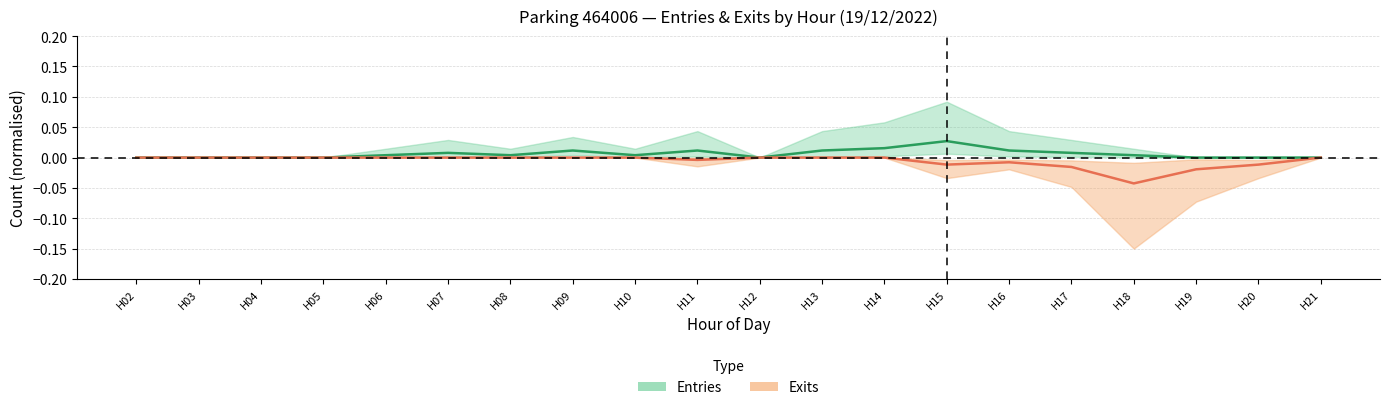

Reading left to right, extract all data points from this chart.

Entries (mid): H02=0.0	H03=0.0	H04=0.0	H05=0.0	H06=0.0	H07=0.0	H08=0.0	H09=0.0	H10=0.0	H11=0.0	H12=0.0	H13=0.0	H14=0.0	H15=0.0	H16=0.0	H17=0.0	H18=0.0	H19=0.0	H20=0.0	H21=0.0
Exits (mid): H02=-0.0	H03=-0.0	H04=-0.0	H05=-0.0	H06=-0.0	H07=-0.0	H08=-0.0	H09=-0.0	H10=-0.0	H11=-0.0	H12=-0.0	H13=-0.0	H14=-0.0	H15=-0.0	H16=-0.0	H17=-0.0	H18=-0.0	H19=-0.0	H20=-0.0	H21=-0.0